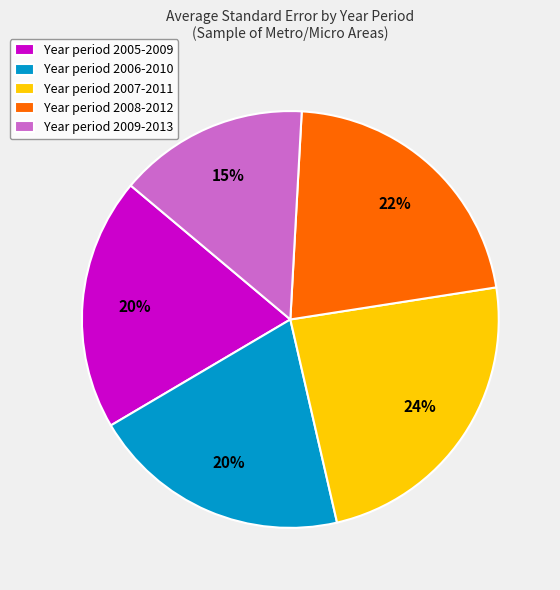

Combined, do Year period 2008-2012 and Year period 2006-2010 account for over 50%?

No